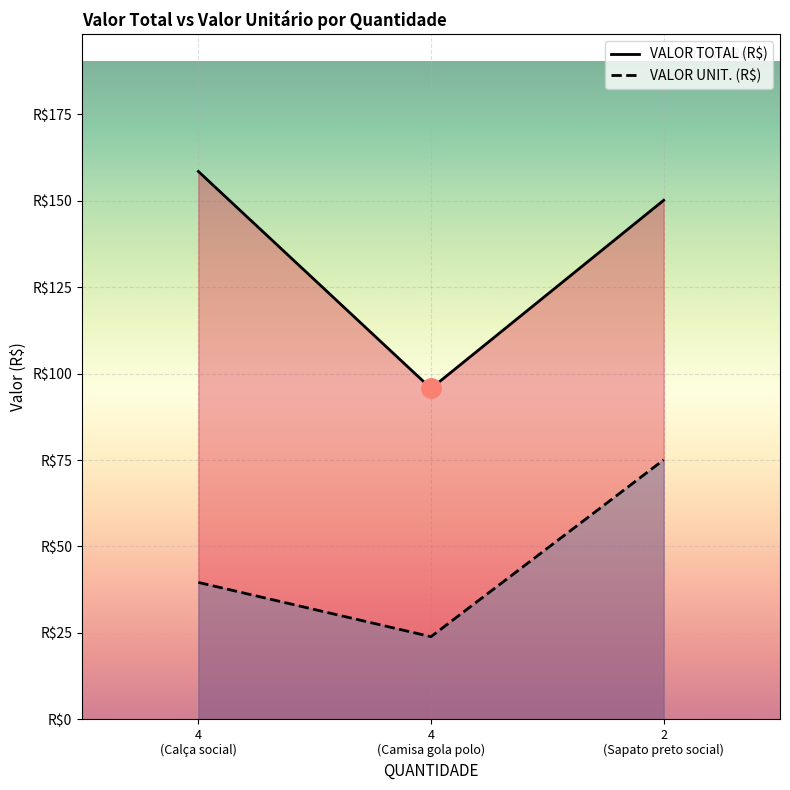

Which series has the widest spread of values?

VALOR TOTAL (R$)